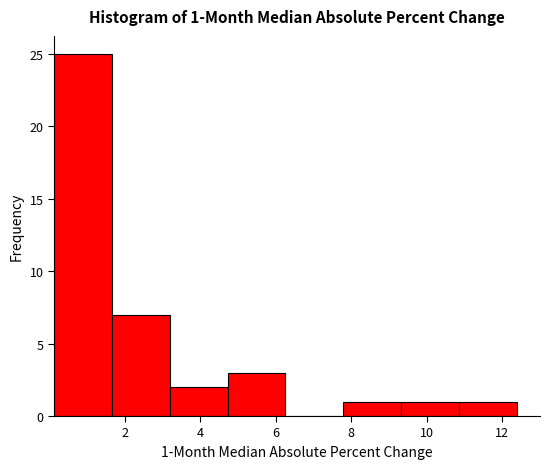

Which range on the x-axis has the tallest bar?

0.2 to 1.6